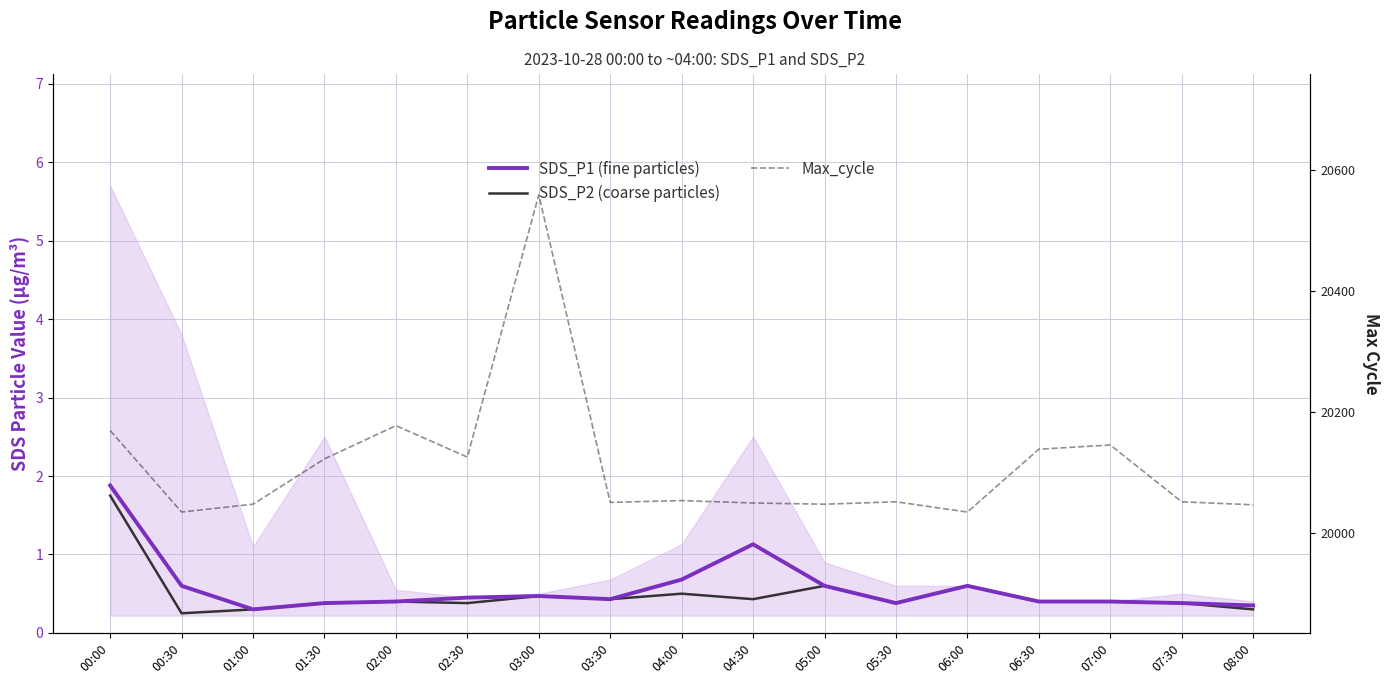

True or false: SDS_P2 (coarse particles) and Max_cycle cross at least once.

False